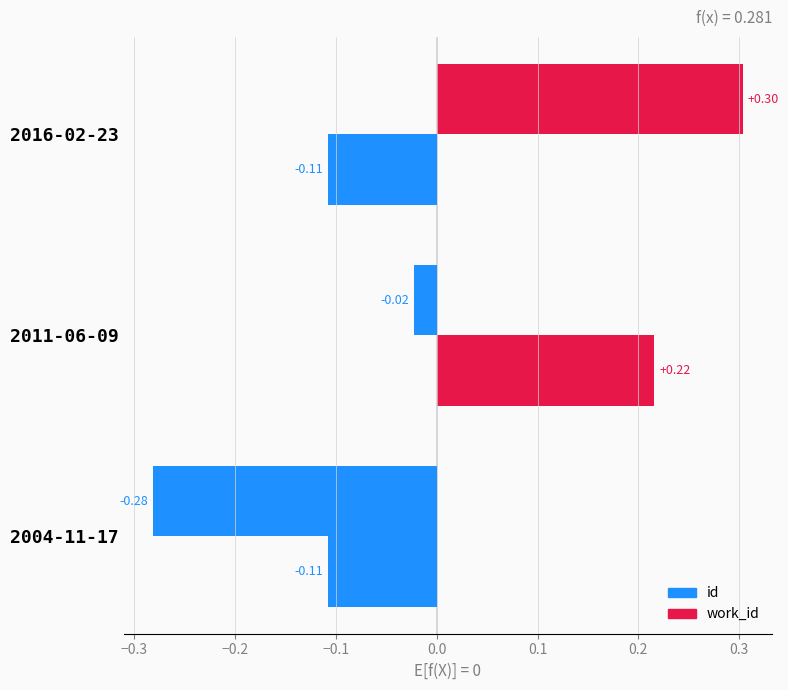

How many categories are shown in the chart?

3